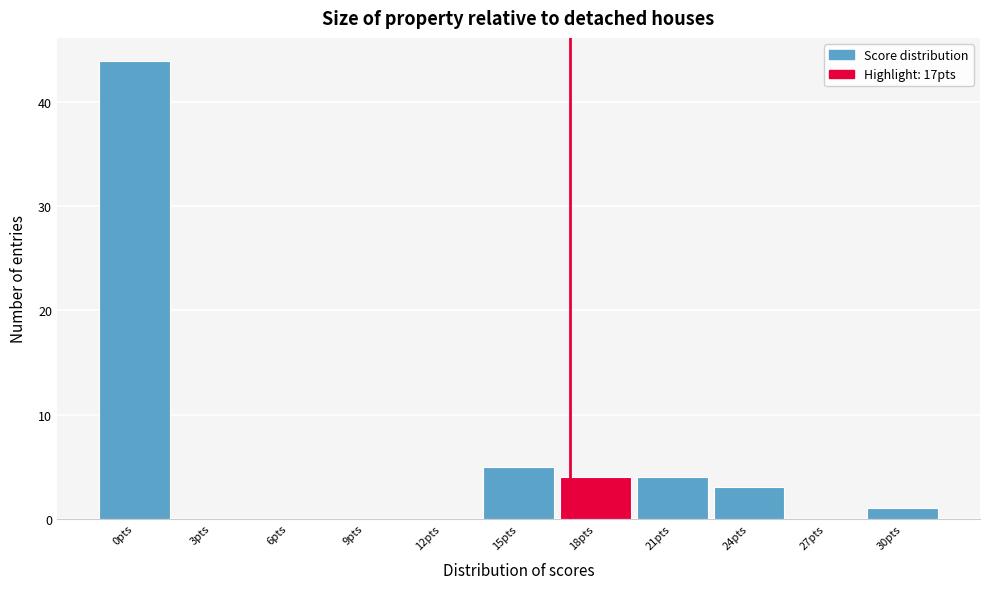

How tall is the bar that spans 28.5 to 31.5 on the x-axis? The values are not printed on the chart, so give them approximately, as read against the axis.

1